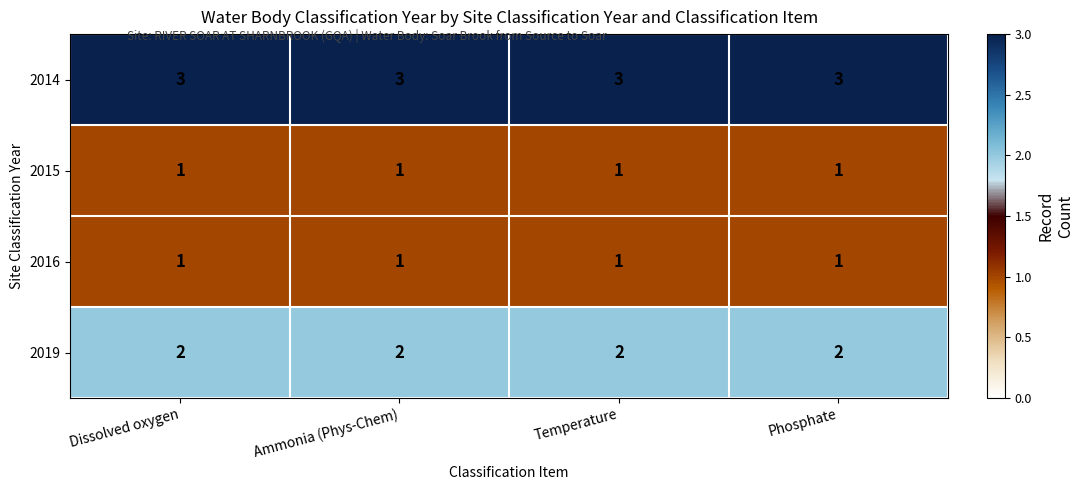

At how many categories does at least one series exceed 1?

4